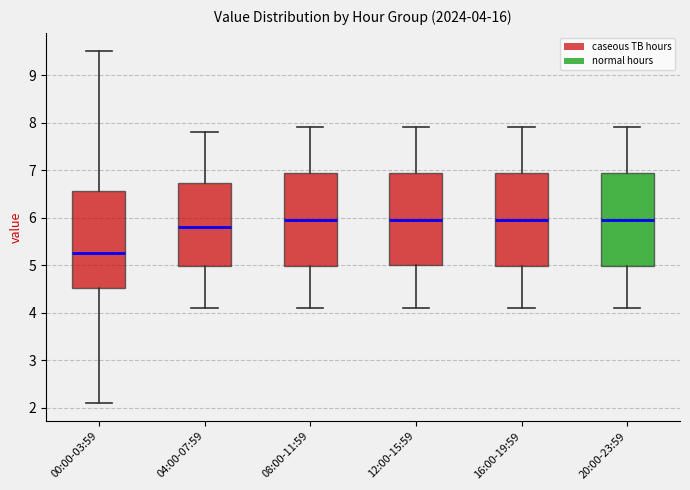

Which box's median line is the lowest?

00:00-03:59